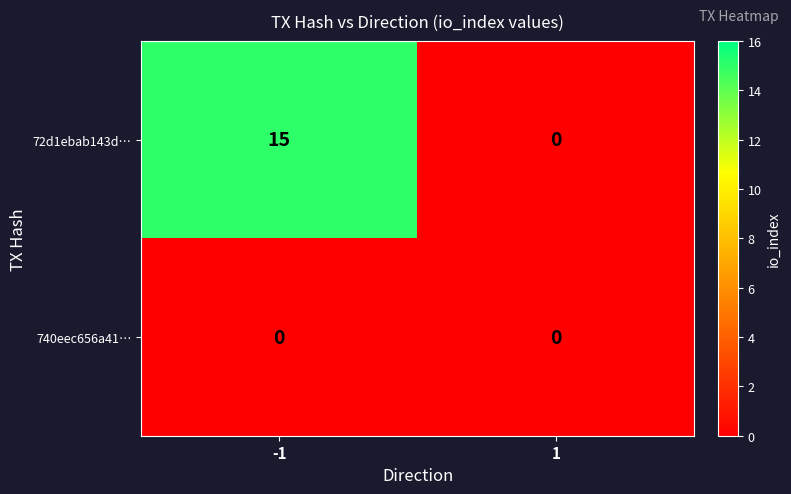

Between -1 and 1, which series saw the biggest shift?

72d1ebab143d…